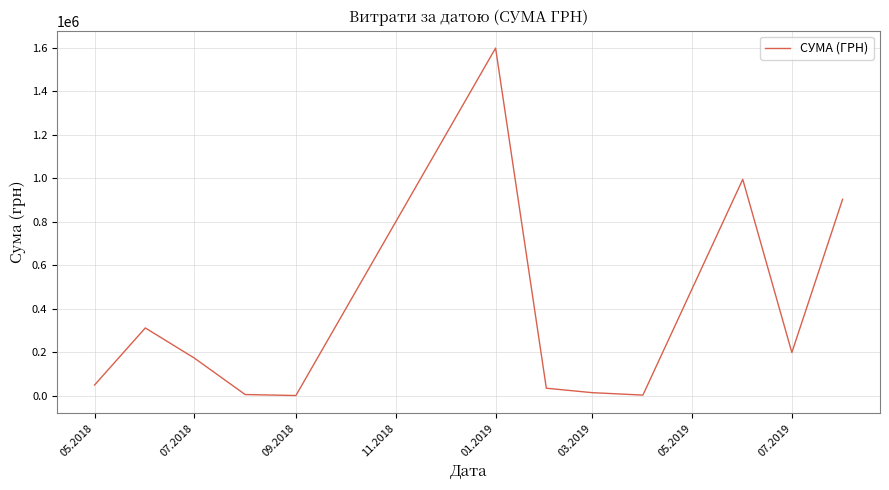

What is the greatest value displayed?

1599460.7